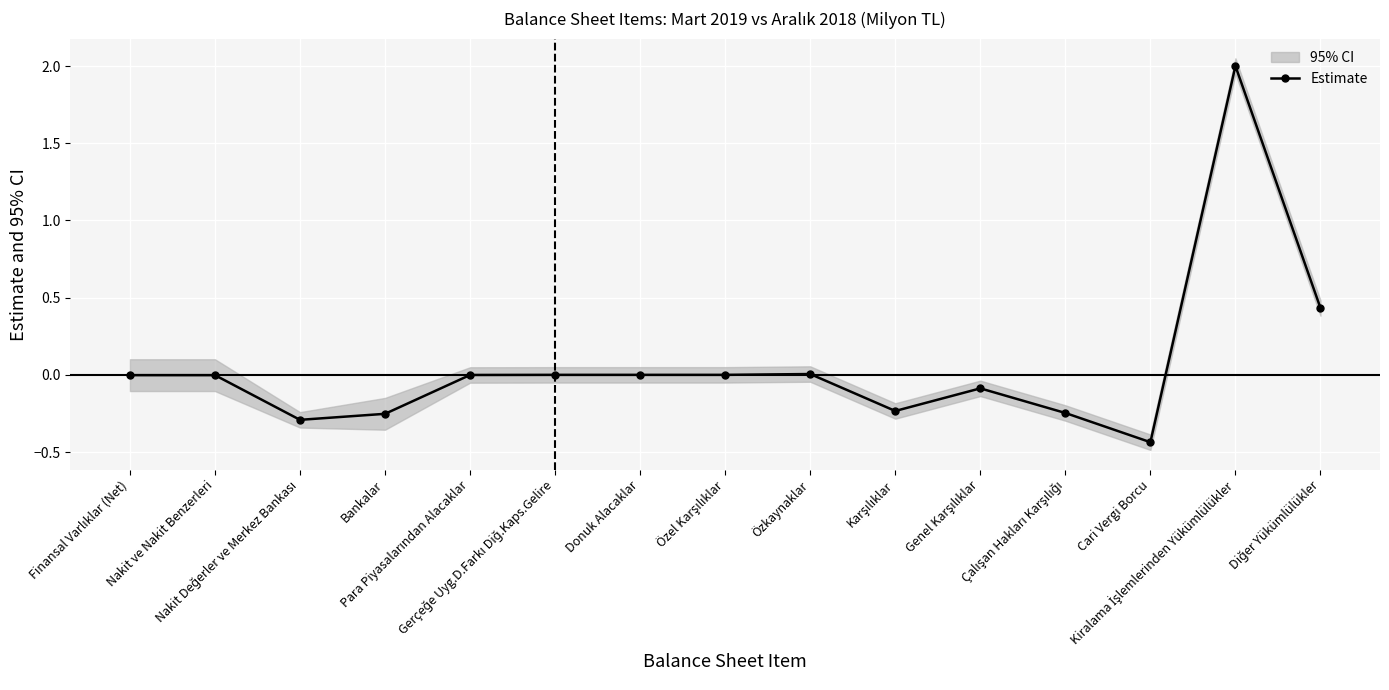

At which category does the chart reach its peak across all series?

Kiralama İşlemlerinden Yükümlülükler